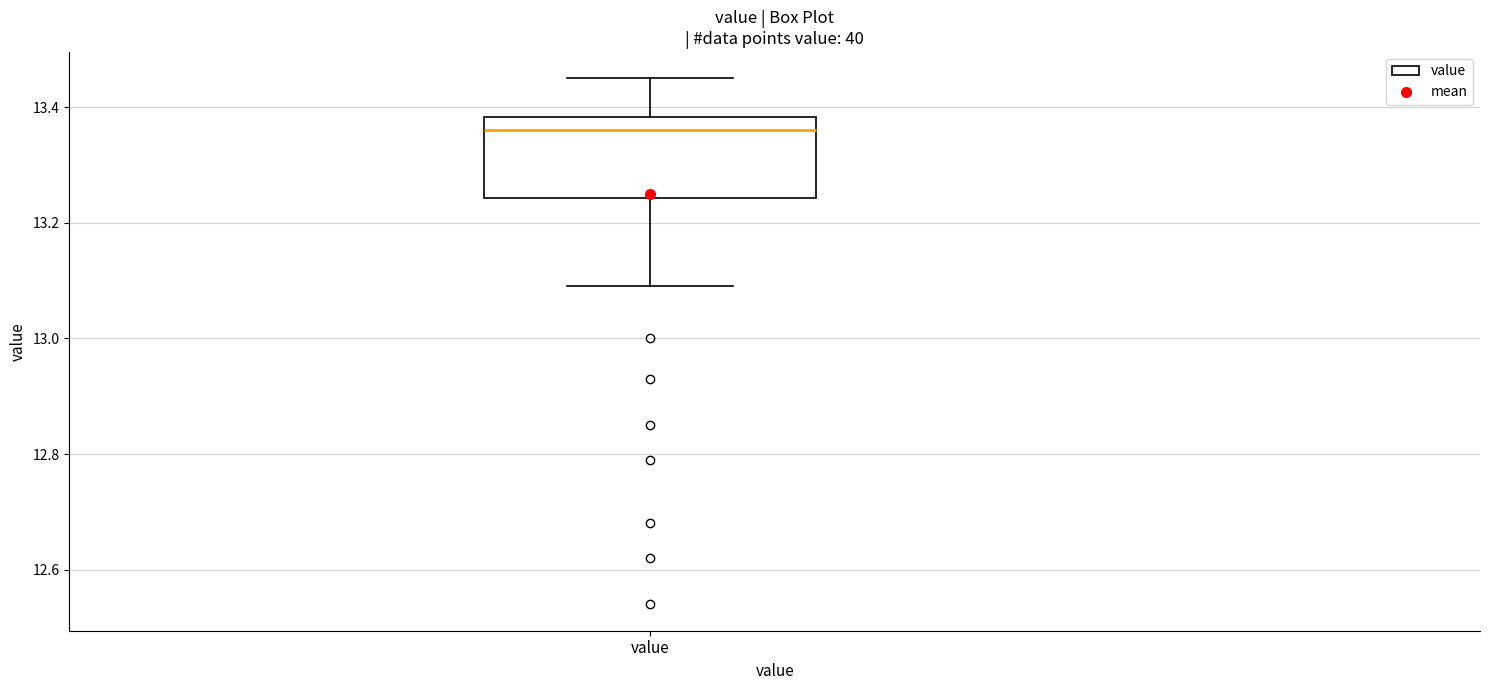

Where is the lower edge of the box for value on the y-axis? The values are not printed on the chart, so give them approximately, as read against the axis.

13.24